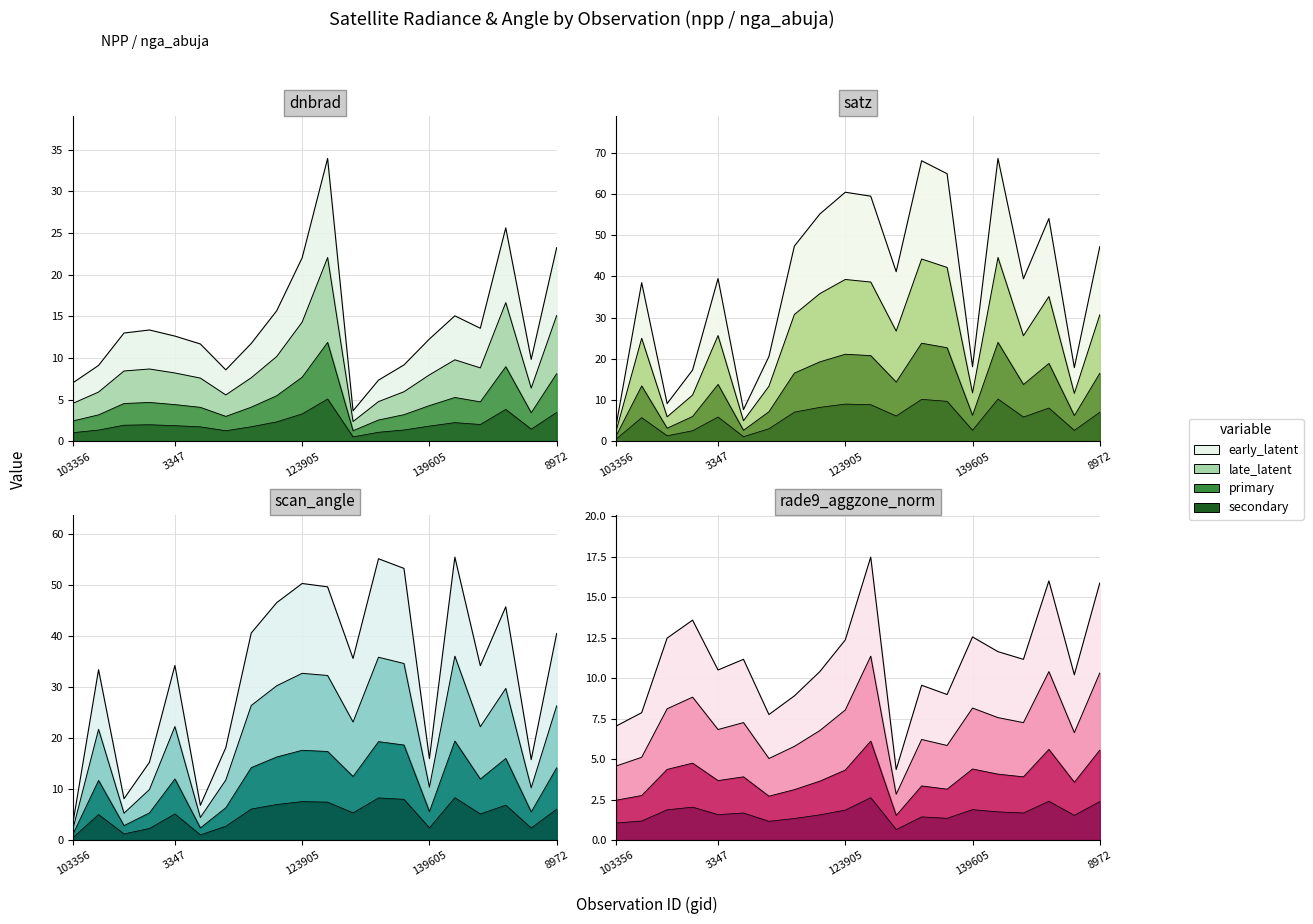

True or false: rade9_aggzone_norm and scan_angle cross at least once.

True